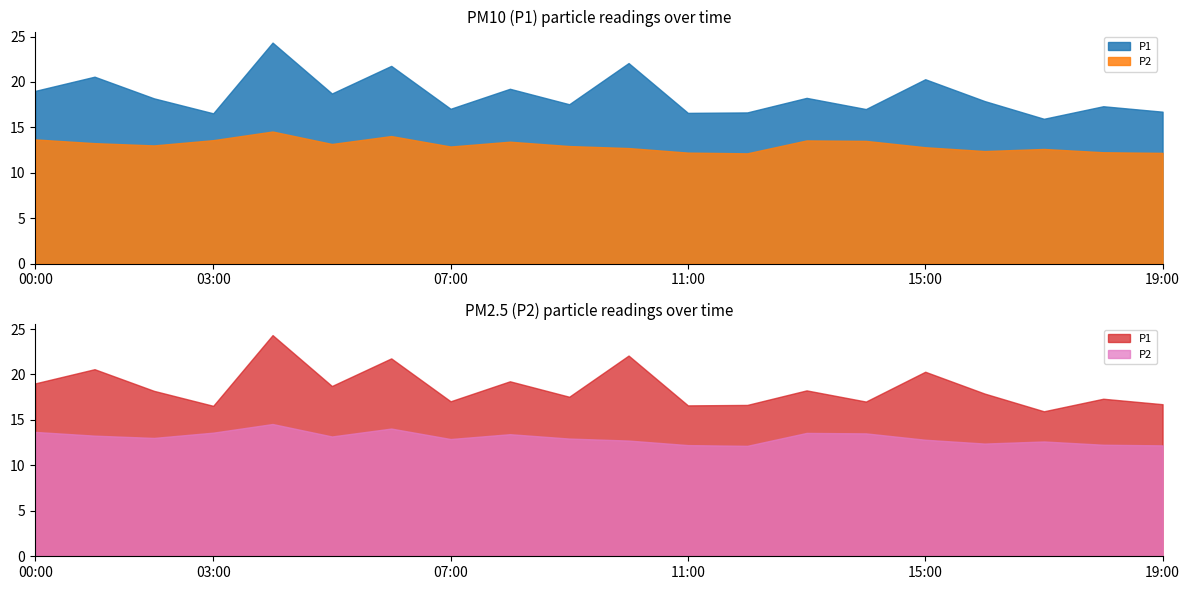

What is the lowest value of the P2 series?

12.2